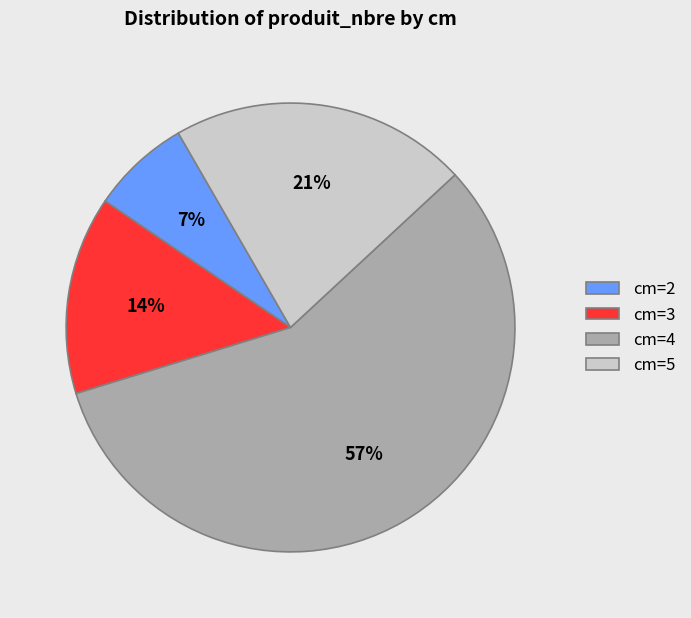

To the nearest percent, what portion does cm=5 represent?

21%